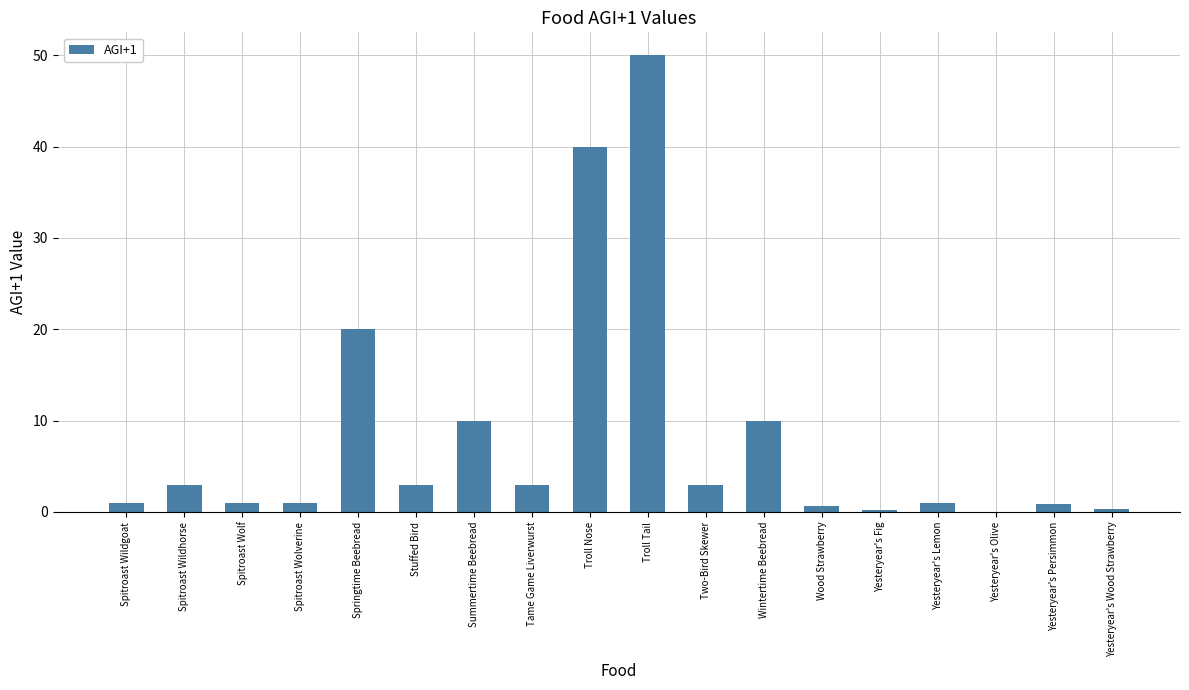

Are the bars horizontal?

No